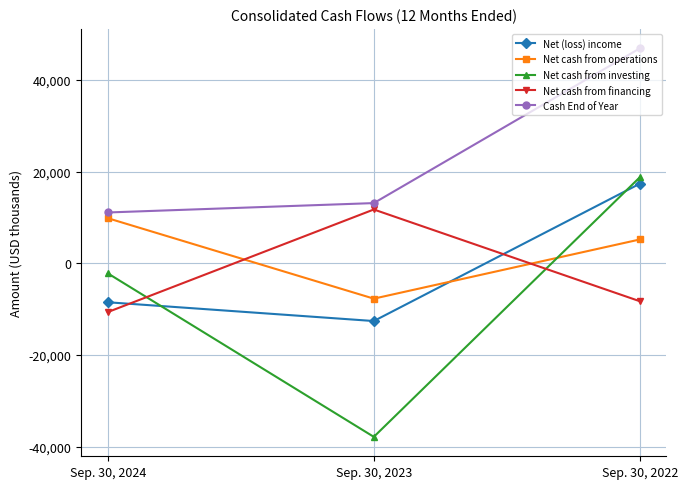

Rank the series at Sep. 30, 2022 from highest to lowest value.

Cash End of Year, Net cash from investing, Net (loss) income, Net cash from operations, Net cash from financing